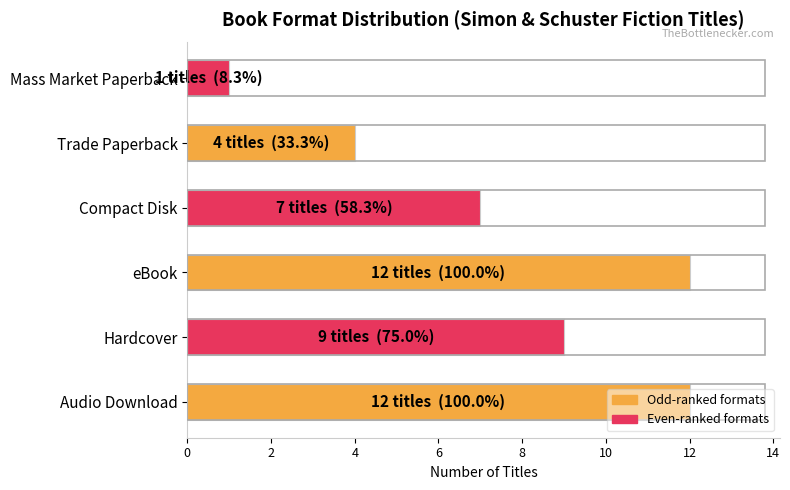

True or false: the data shows 3 at Hardcover.

False